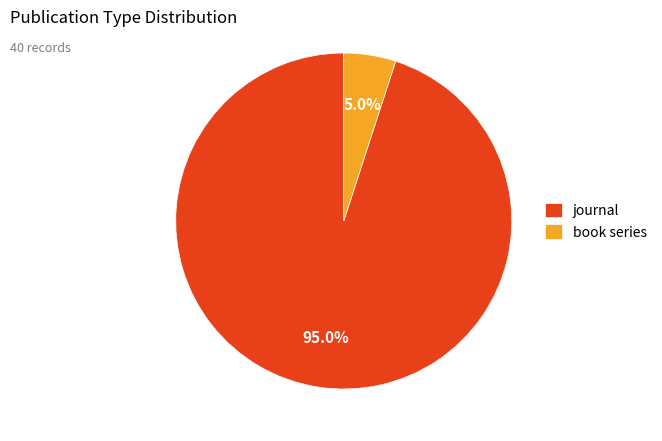

Count the number of slices in the pie.

2